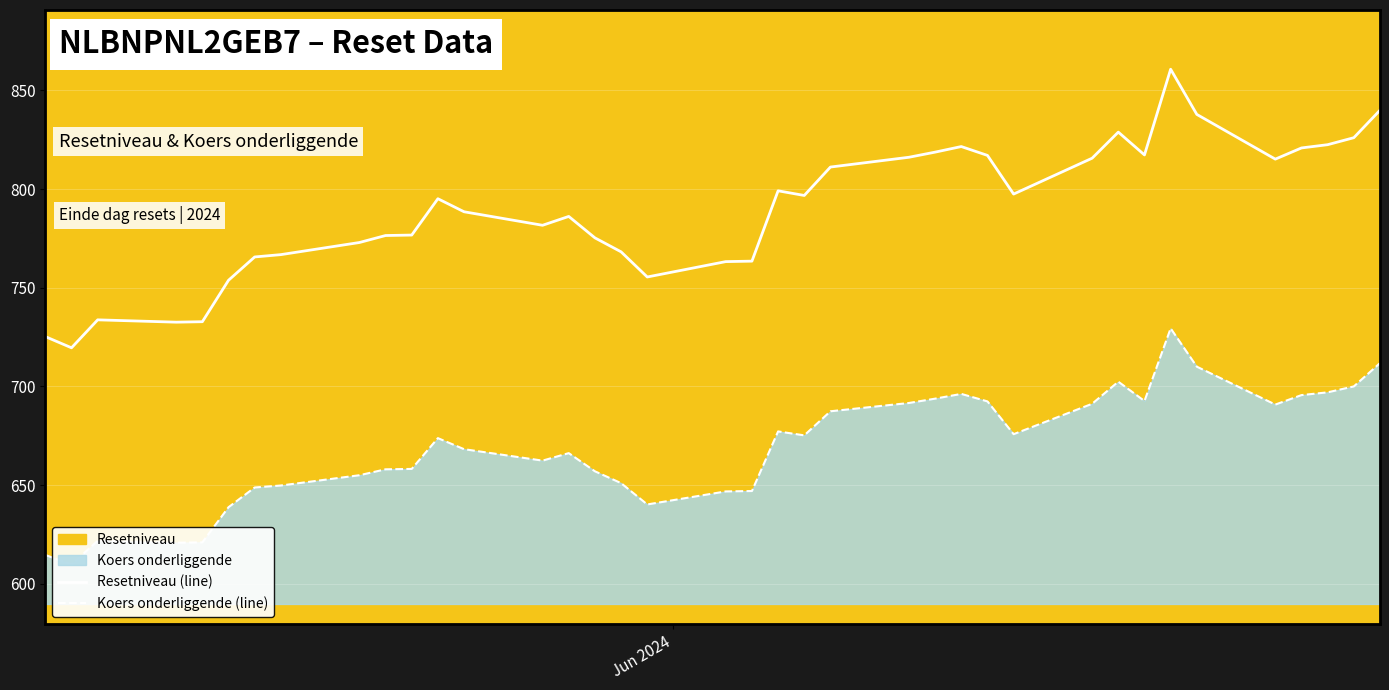

What is the maximum value for Resetniveau (line)?

860.7